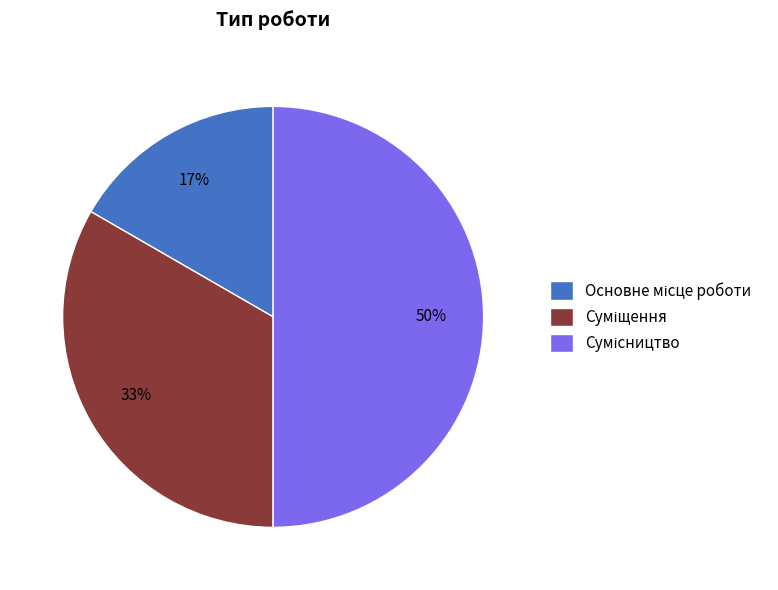

To the nearest percent, what is the average slice percentage?

33%